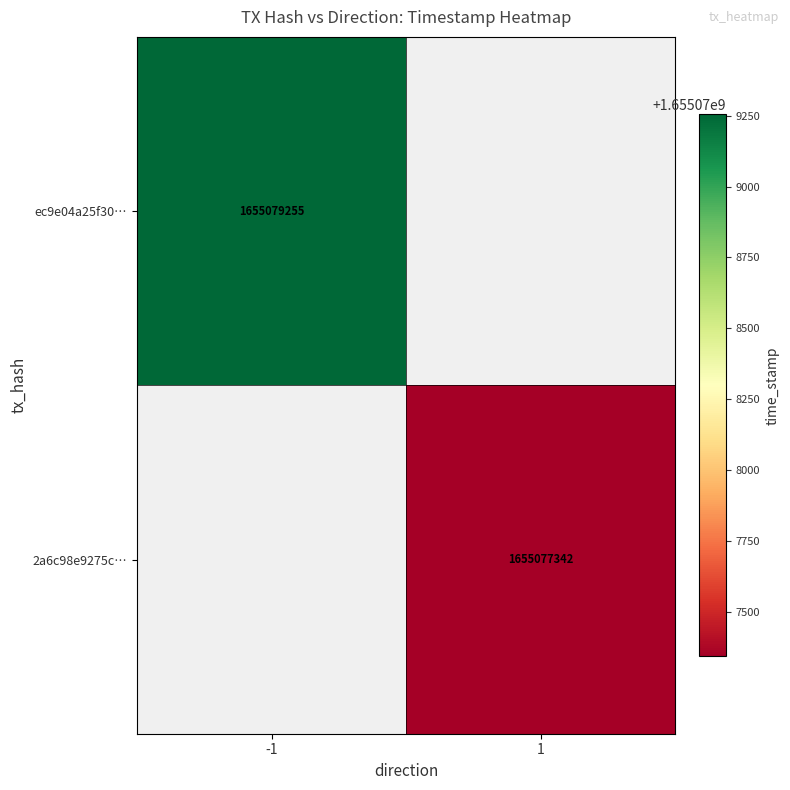

At how many categories does at least one series exceed 1655079162?

1